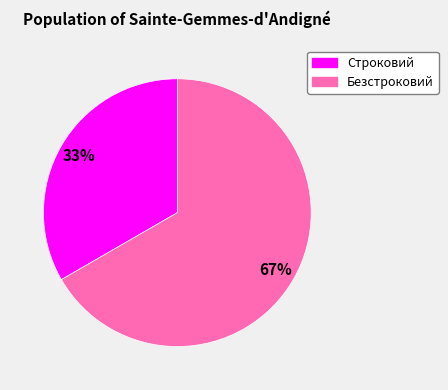

How many segments does this pie chart have?

2